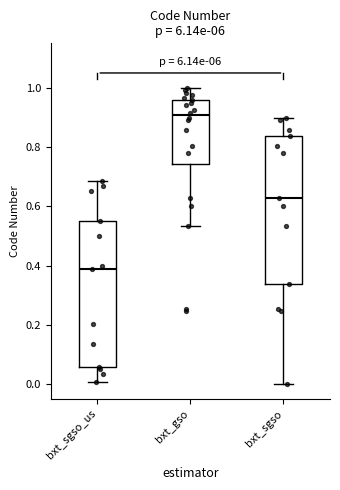

Reading left to right, read every box against the y-axis: the position of its median line, the range the box covers, and the ends of its whiskers. The values are not printed on the chart, so give them approximately, as read against the axis.

bxt_sgso_us: median 0.38, box 0.06 to 0.56, whiskers 0.00 to 0.68
bxt_gso: median 0.90, box 0.74 to 0.96, whiskers 0.54 to 1.00
bxt_sgso: median 0.62, box 0.34 to 0.84, whiskers 0.00 to 0.90